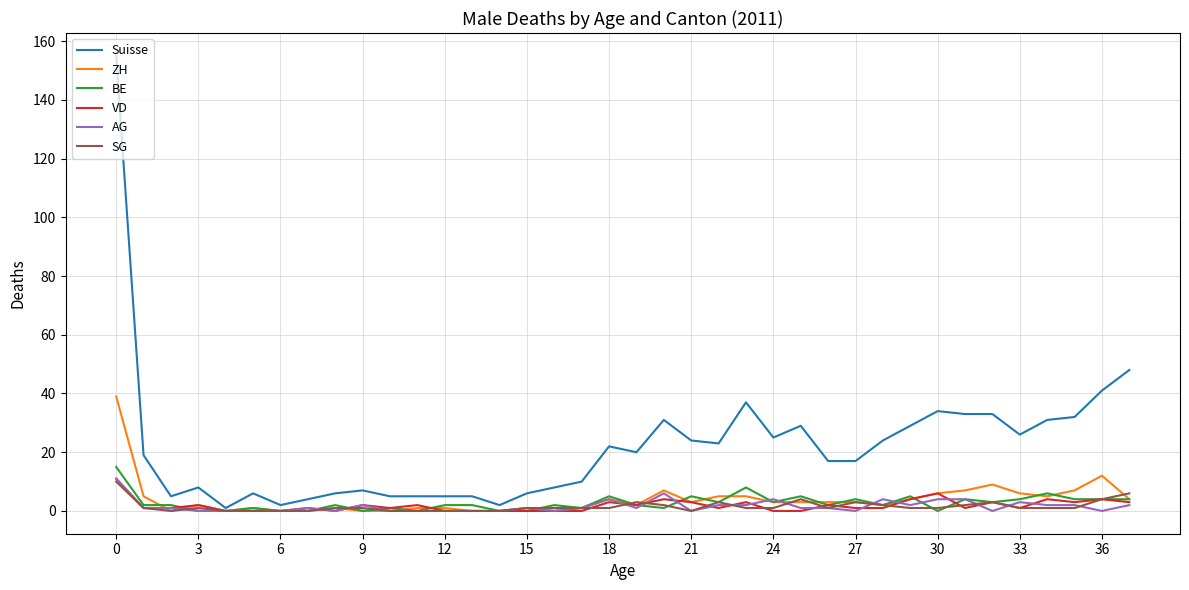

Which series has the widest spread of values?

Suisse